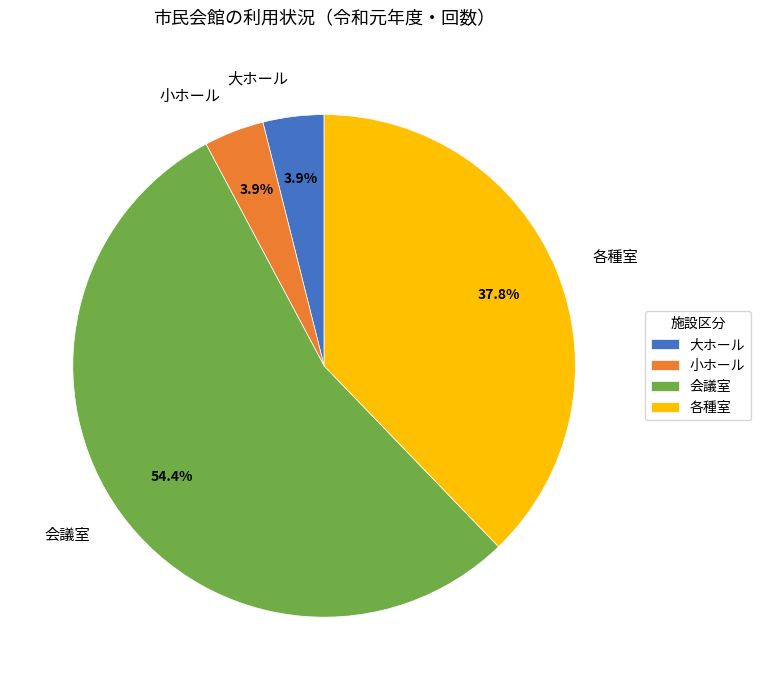

How many segments does this pie chart have?

4